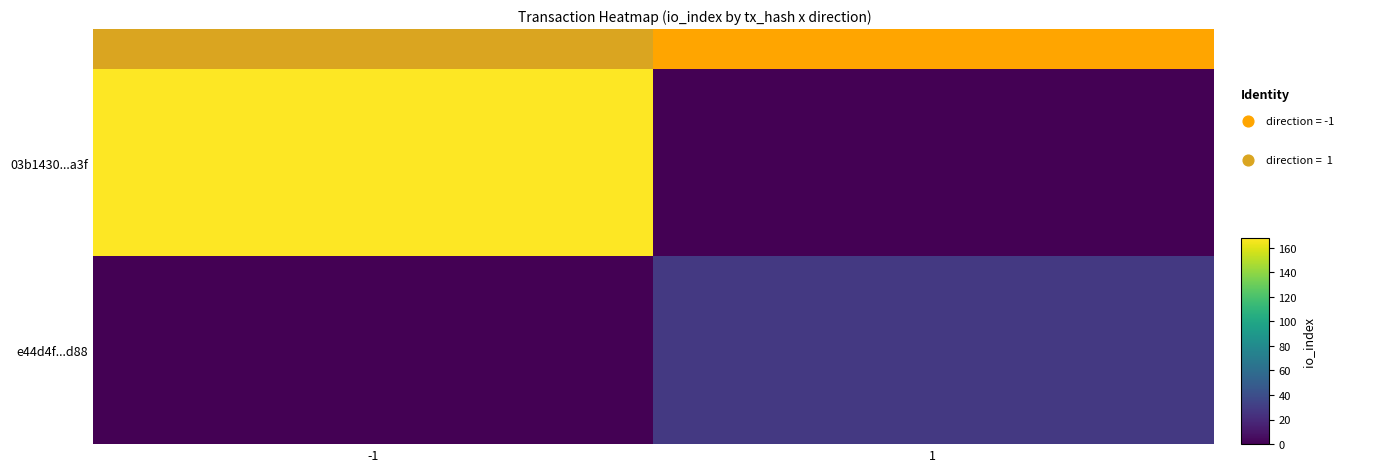

Rank the series by their maximum value, from lowest to highest.

e44d4f...d88, 03b1430...a3f